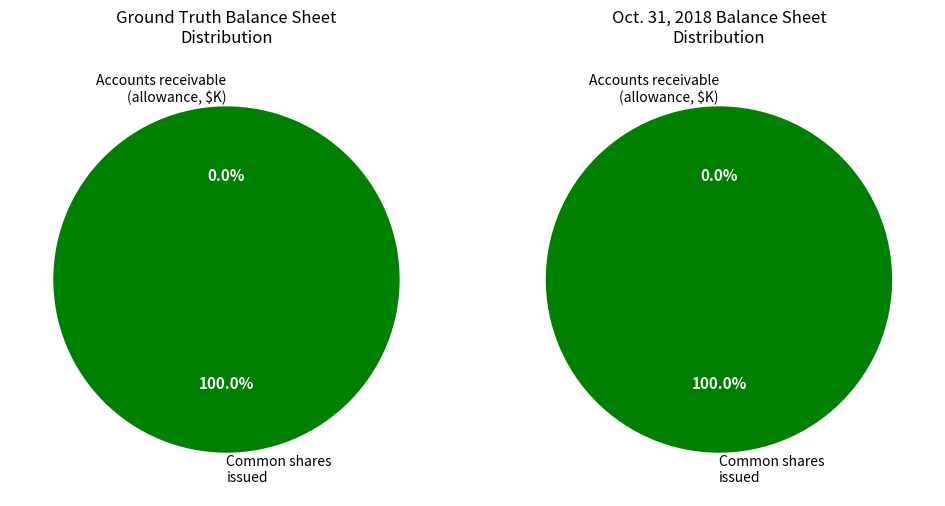

Is it true that Accounts receivable, allowance for doubtful accounts is 1% of the pie?

False